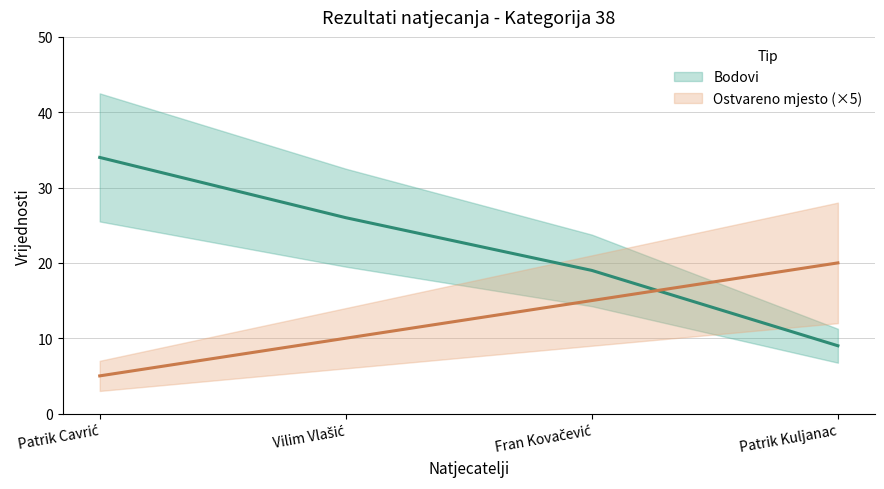

Which series has the largest total across all categories?

Bodovi